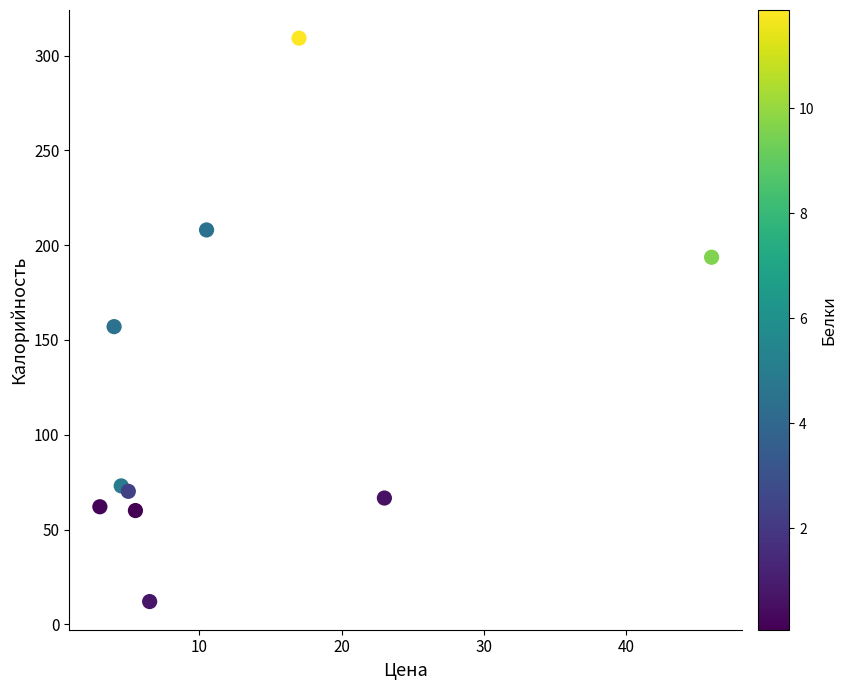

What is the average Y value?

121.1